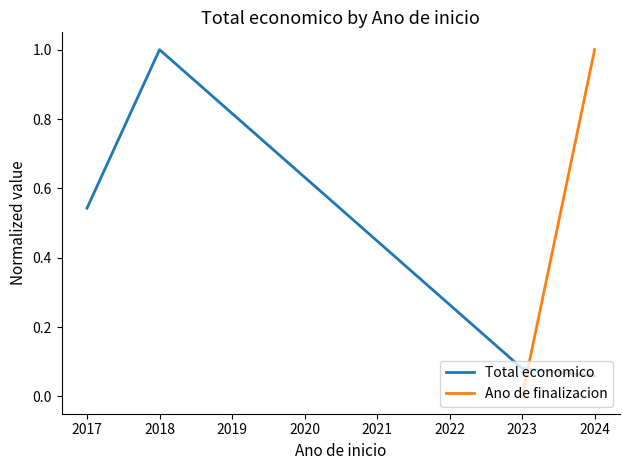

How many lines are shown in the chart?

2